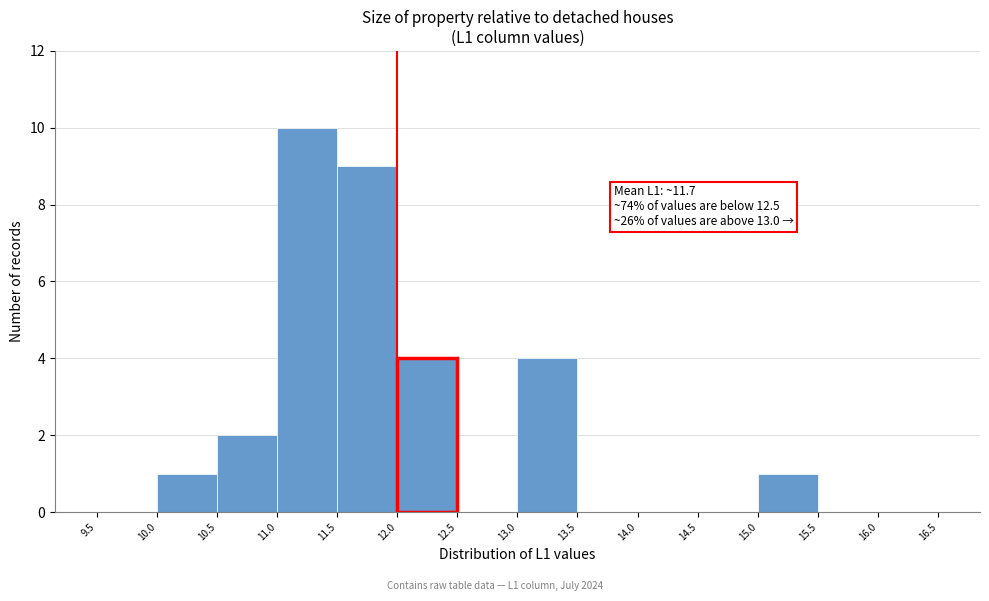

Which range on the x-axis has the tallest bar?

11.0 to 11.5